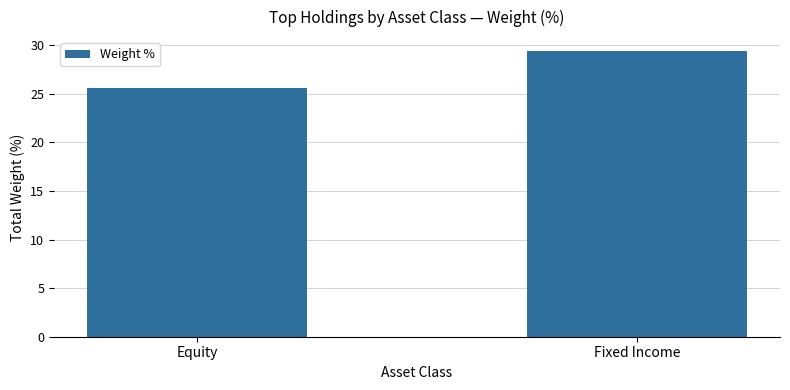

How many data points are less than 29?

1